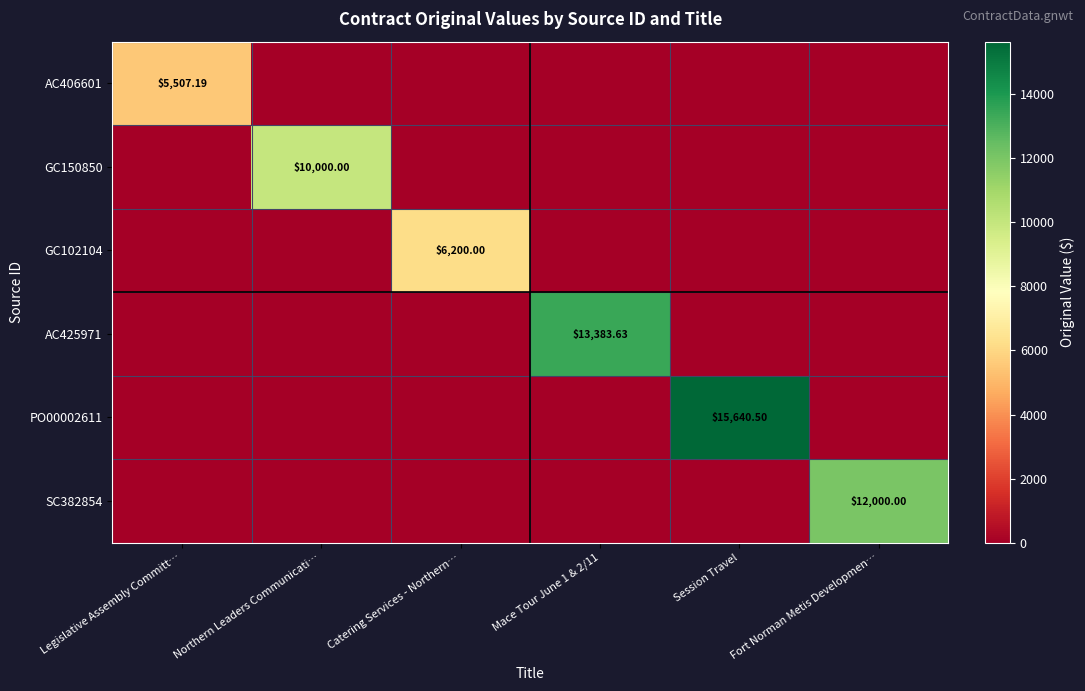

Which category has the highest value across all series?

Session Travel